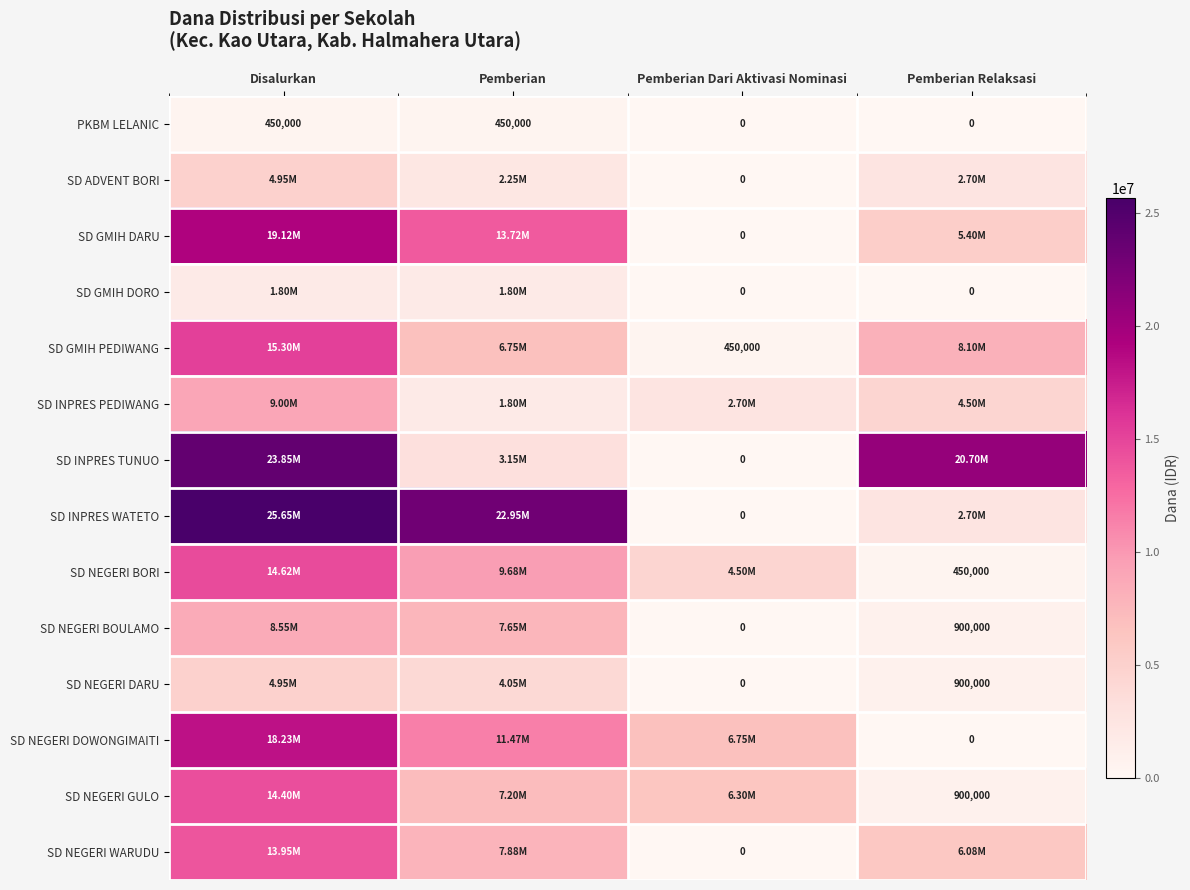

What is the difference between the highest and lowest values at Pemberian?

22500000